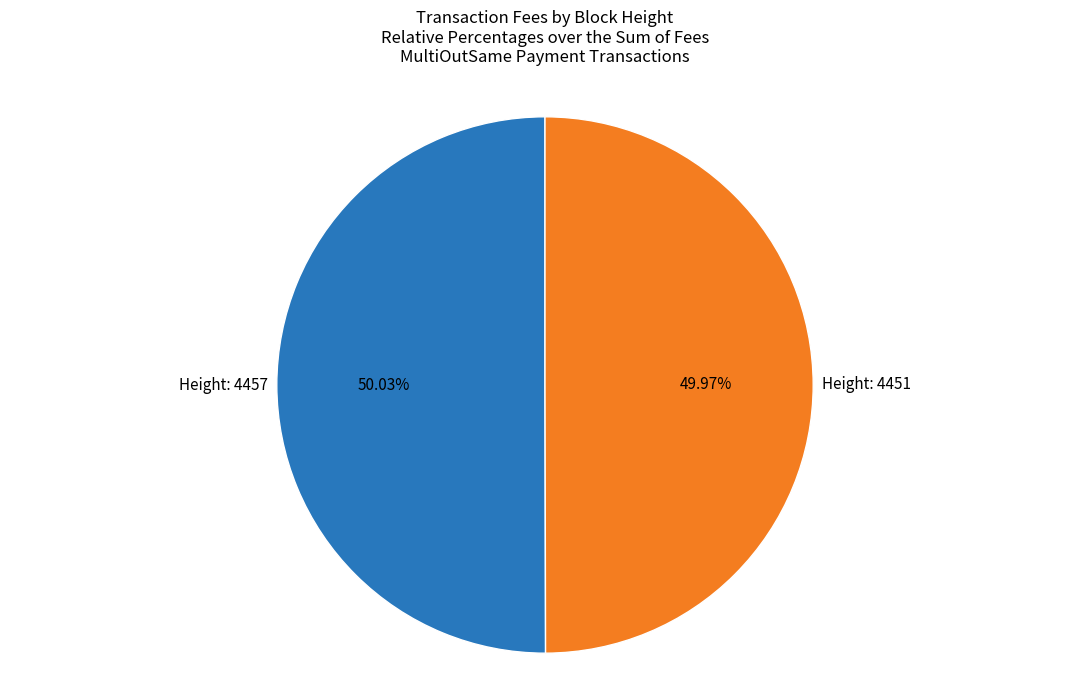

Combined, do Height: 4457 and Height: 4451 account for over 50%?

Yes